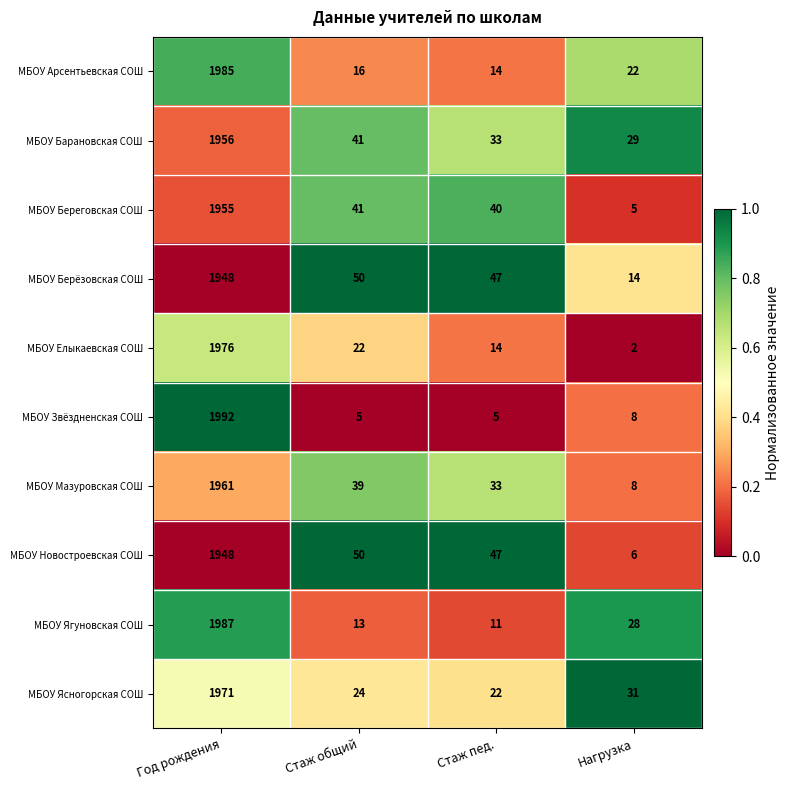

What is the sum of the МБОУ Барановская СОШ values at Нагрузка and Год рождения?

1985